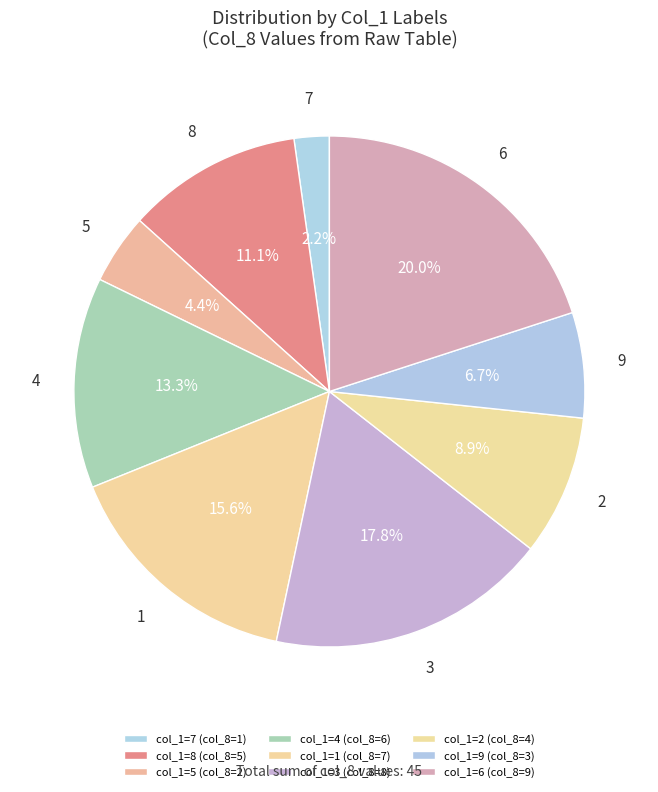

Which slice is the largest?

col_1=6 (col_8=9)